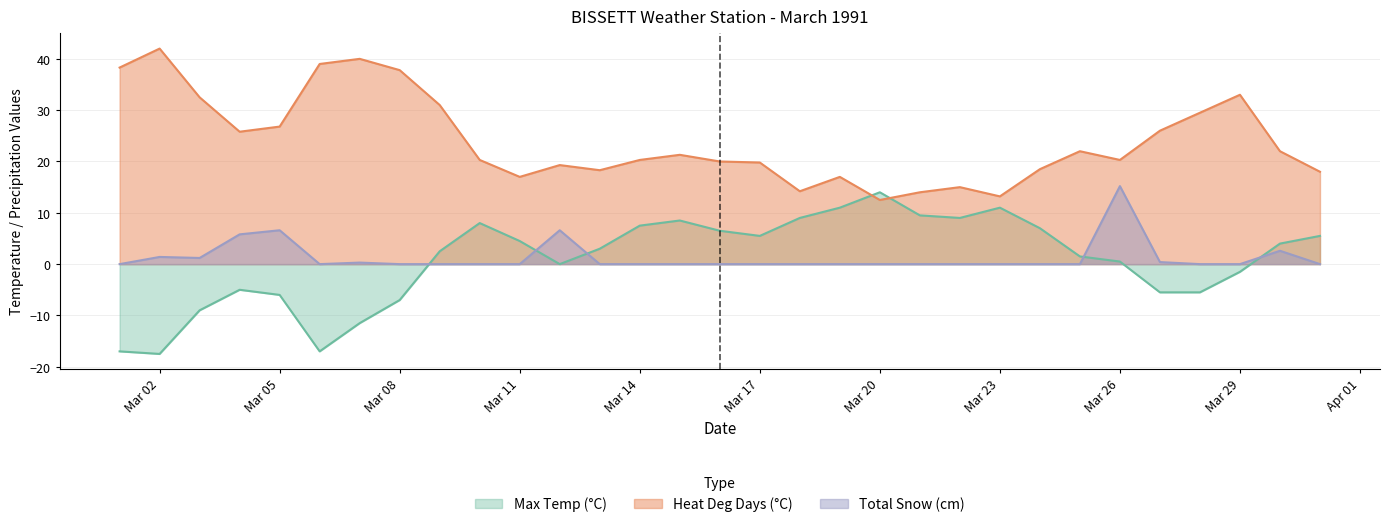

The Heat Deg Days (°C) series shows 18.3 at 1991-03-13. True or false?

True